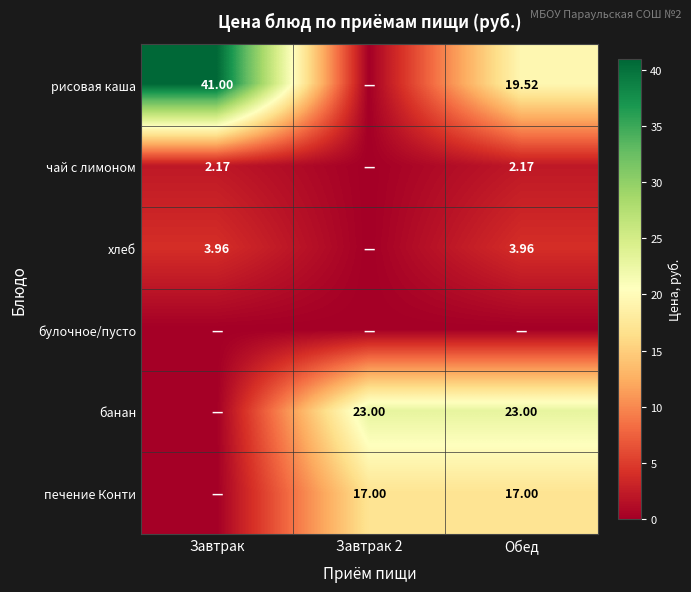

Which series has the largest total across all categories?

рисовая каша